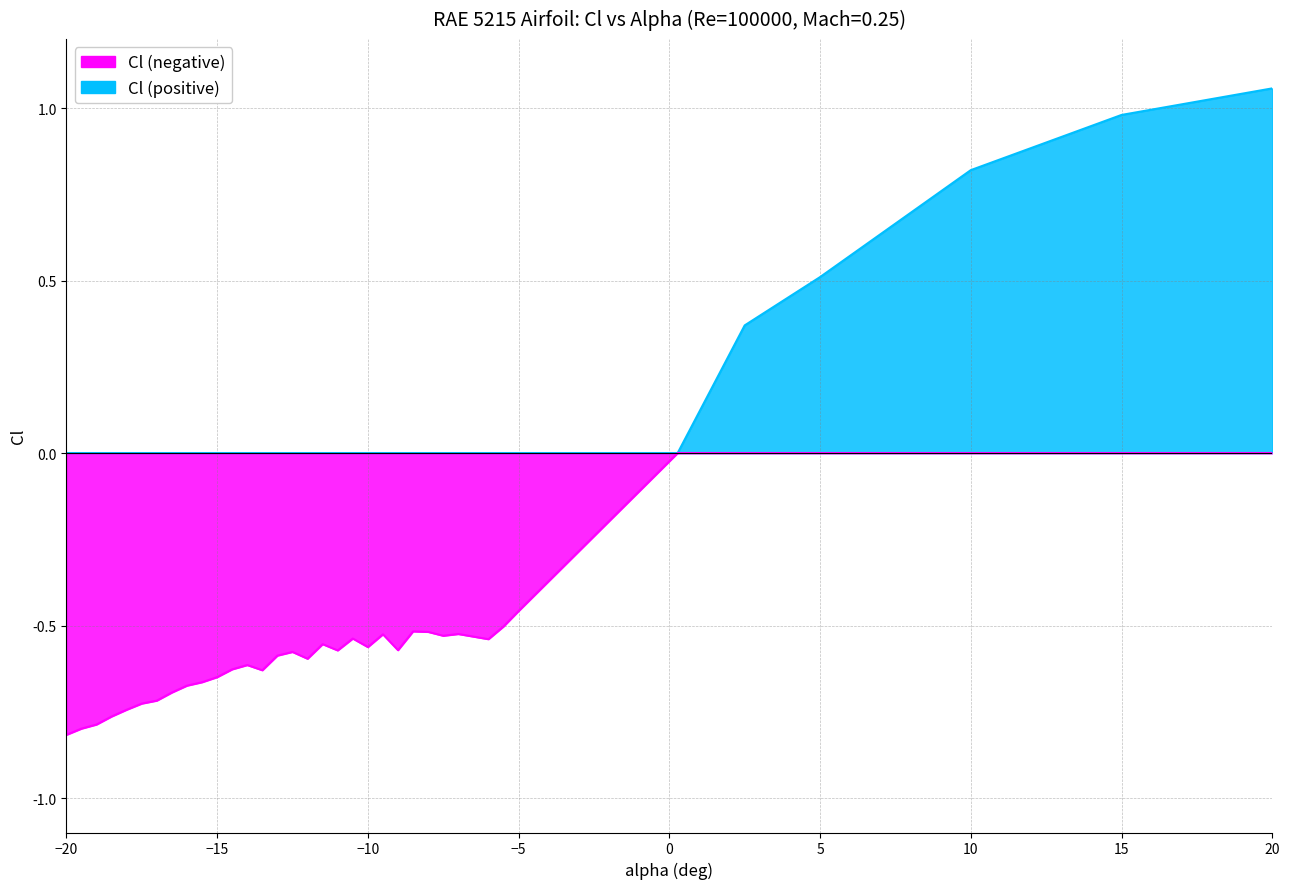

What is the spread (max minus min) of values at -10?

0.6